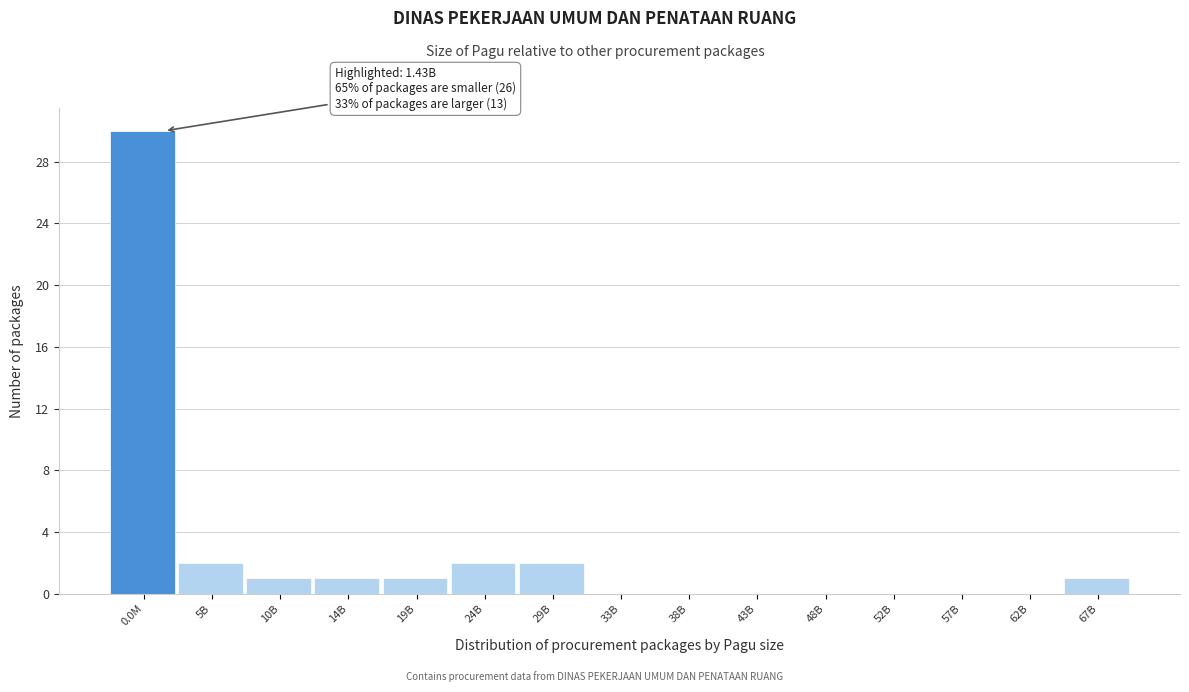

Reading right to left, extract all data points from this chart.

67B=1	62B=0	57B=0	52B=0	48B=0	43B=0	38B=0	33B=0	29B=2	24B=2	19B=1	14B=1	10B=1	5B=2	0.0M=30